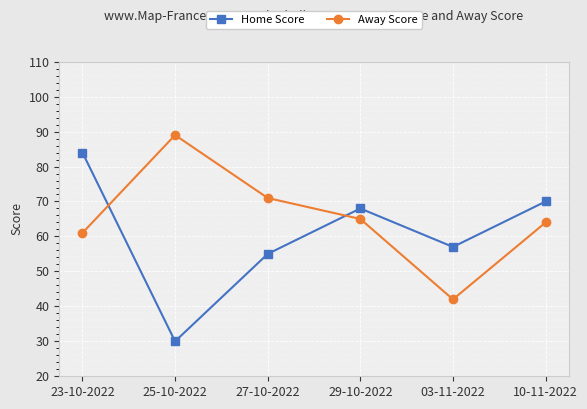

True or false: Away Score has more than 1 points higher than both neighbors.

False